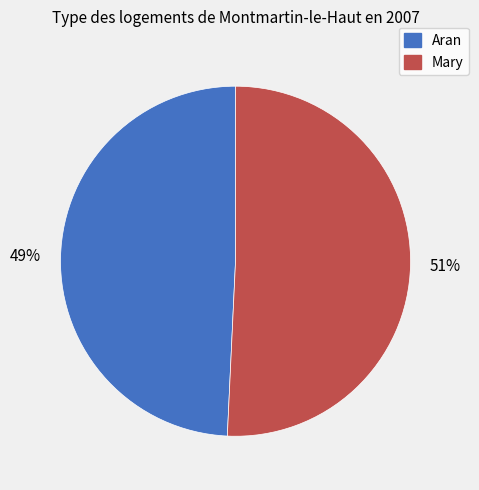

Count the number of slices in the pie.

2